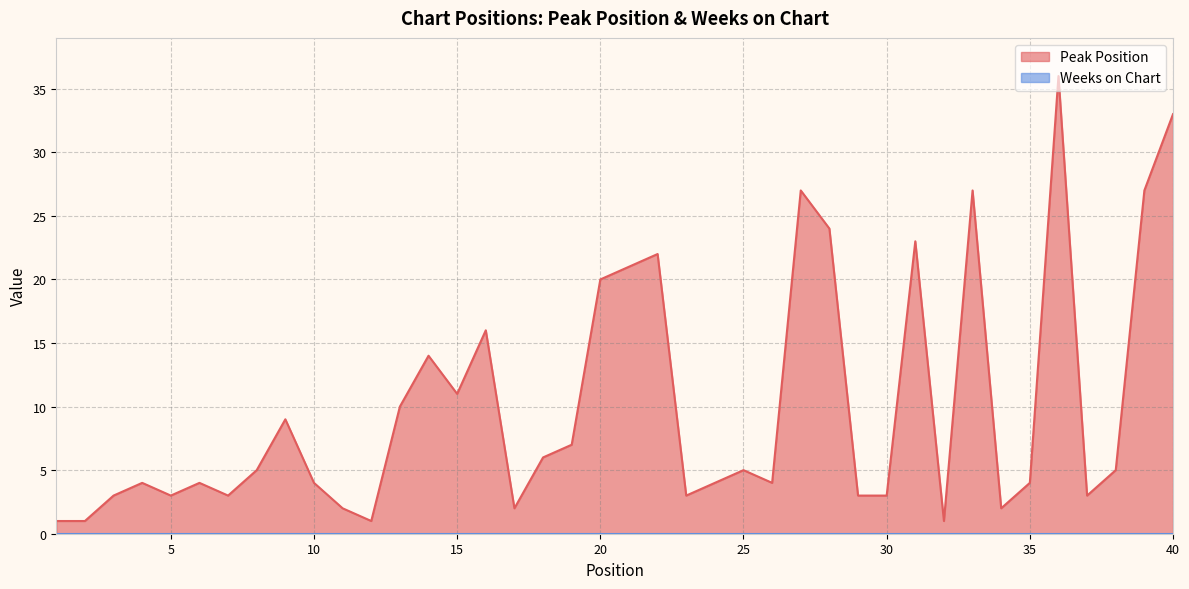

Which label corresponds to the largest value in the chart?

36